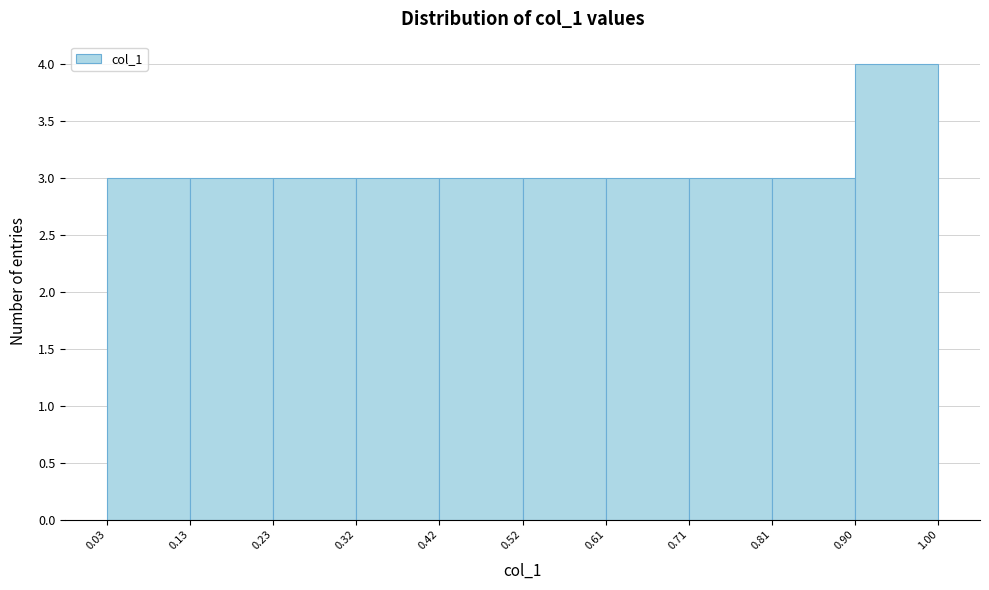

What is the height of the bar covering 0.13 to 0.23 on the x-axis? The values are not printed on the chart, so give them approximately, as read against the axis.

3